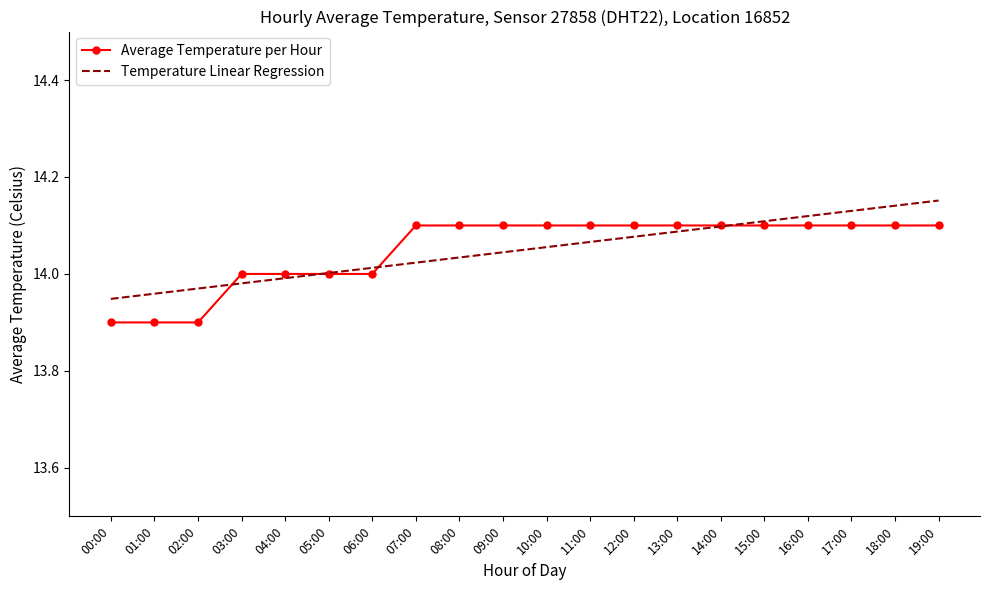

Count the Average Temperature per Hour values in the range 14 to 15.

17